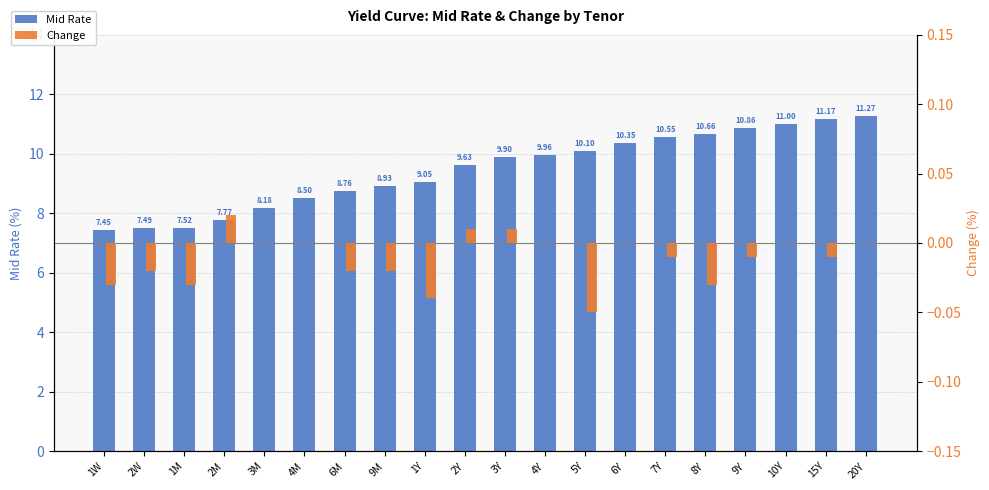

Which series has the widest spread of values?

Mid Rate